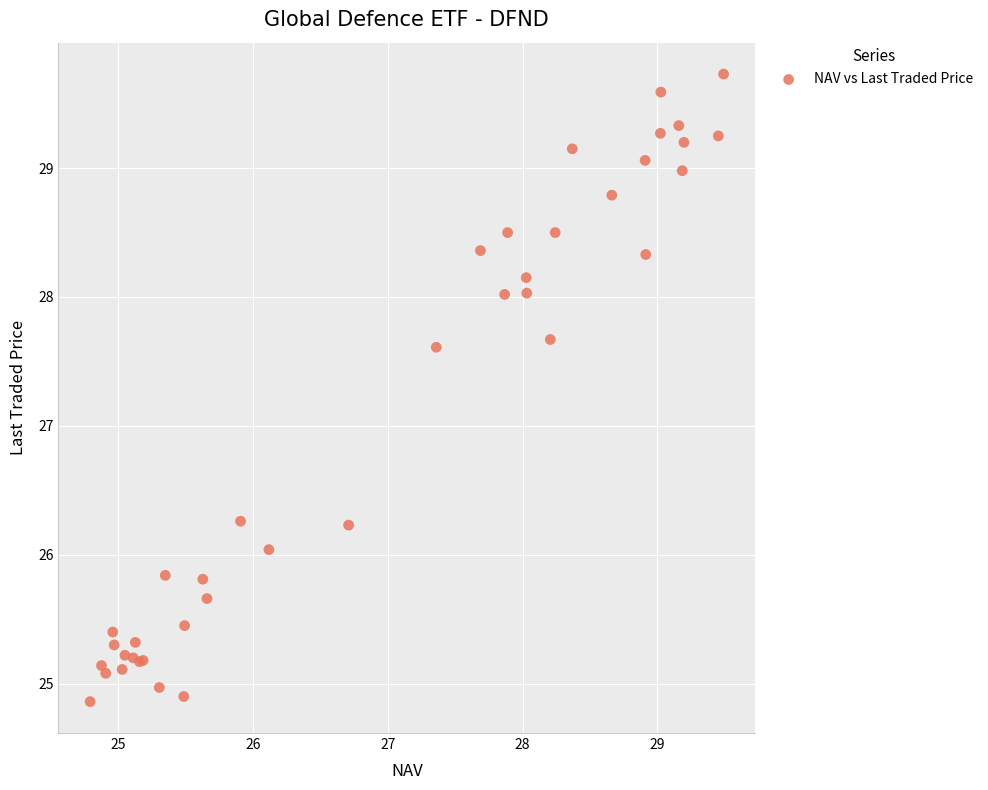

What Y value in the scatter plot is closest to 27?

27.6